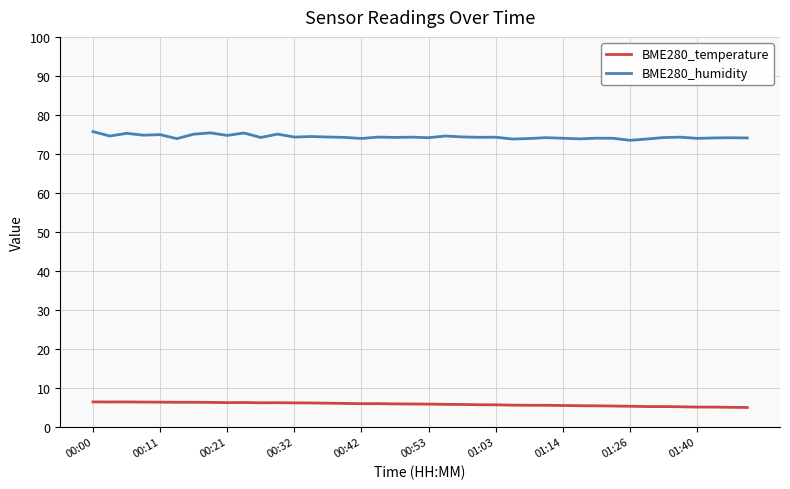

Which series has the largest total across all categories?

BME280_humidity